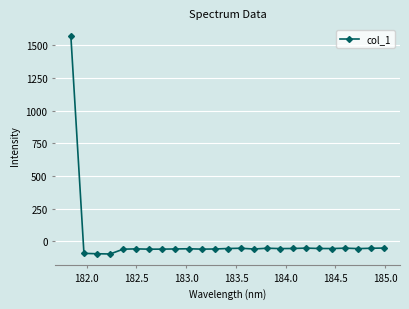

What is the average value?

3.8